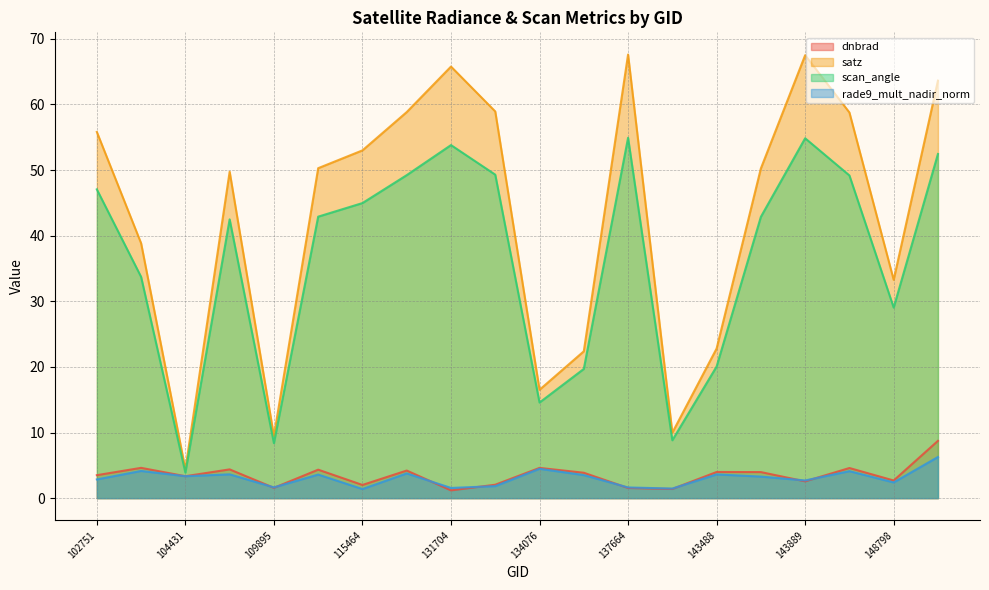

List the series in order of their peak value, highest first.

satz, scan_angle, dnbrad, rade9_mult_nadir_norm